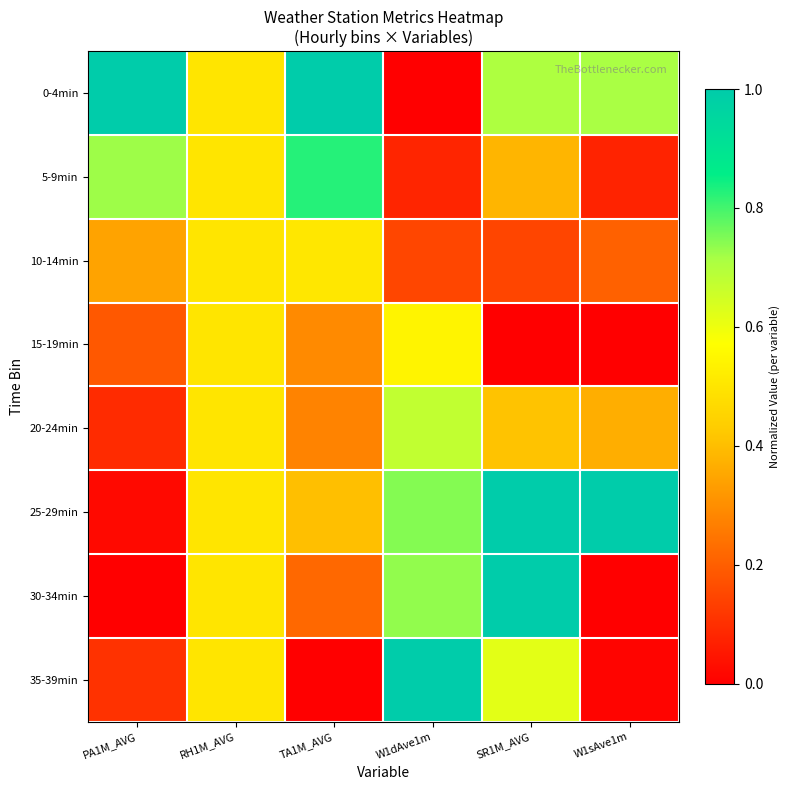

Which series changed the most between RH1M_AVG and SR1M_AVG?

15-19min